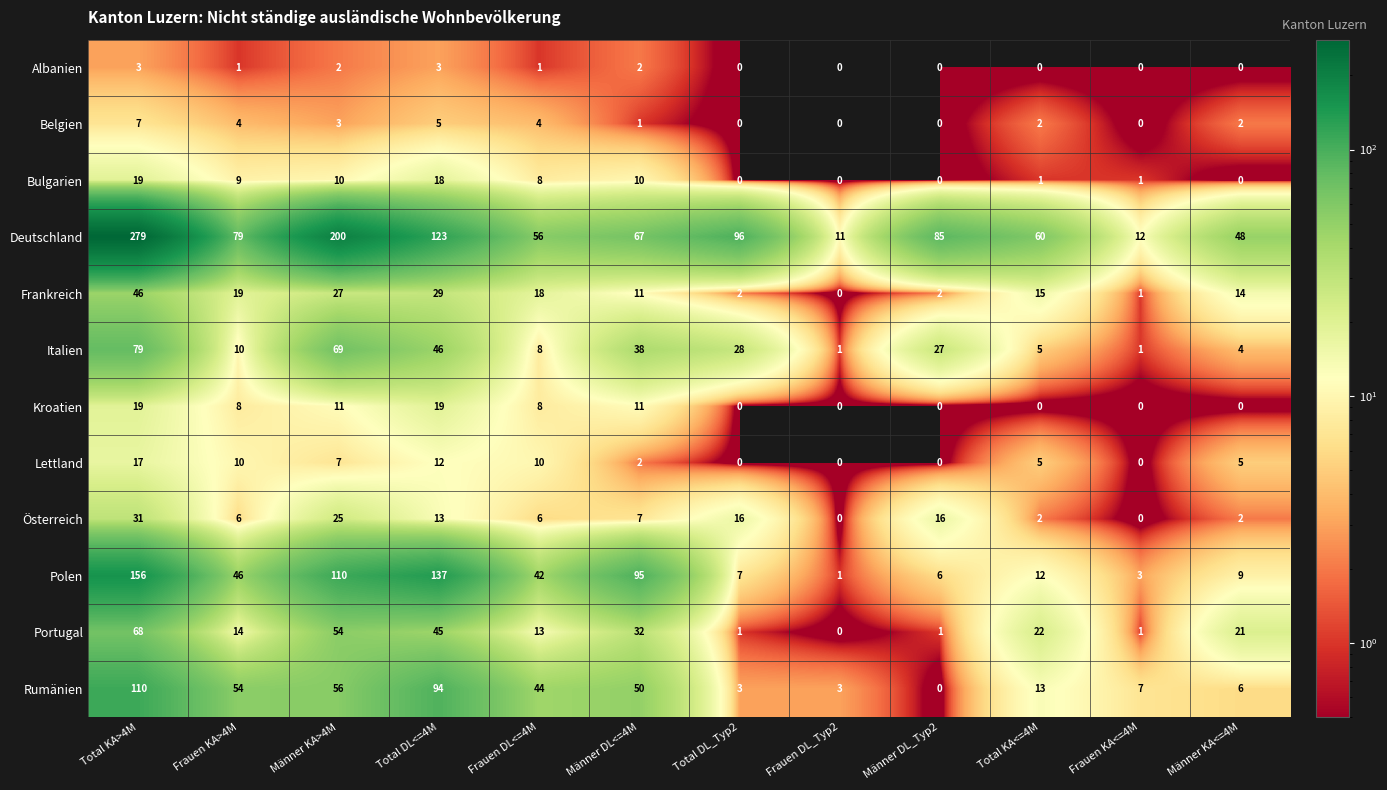

What is the average value of the Bulgarien series?

6